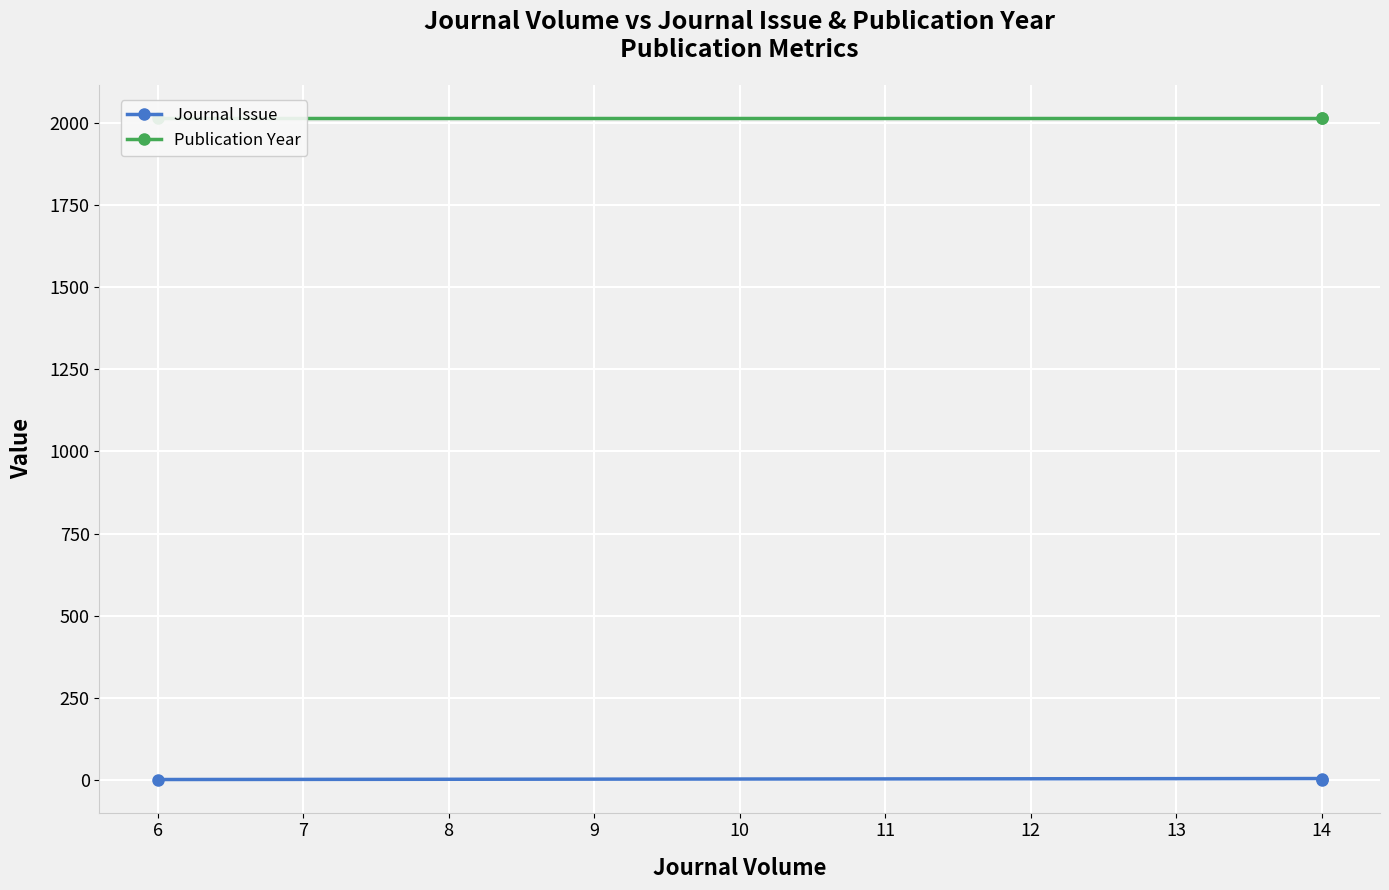

What is the average value of the Journal Issue series?

2